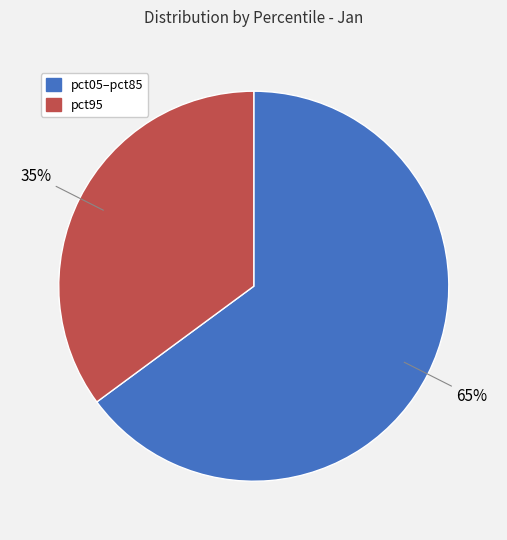

How many segments does this pie chart have?

2